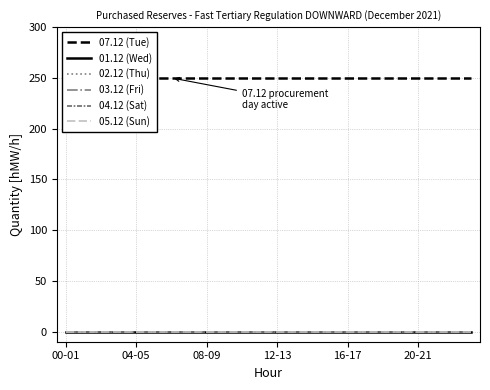

Which series changed the most between 12 and 18?

07.12 (Tue)